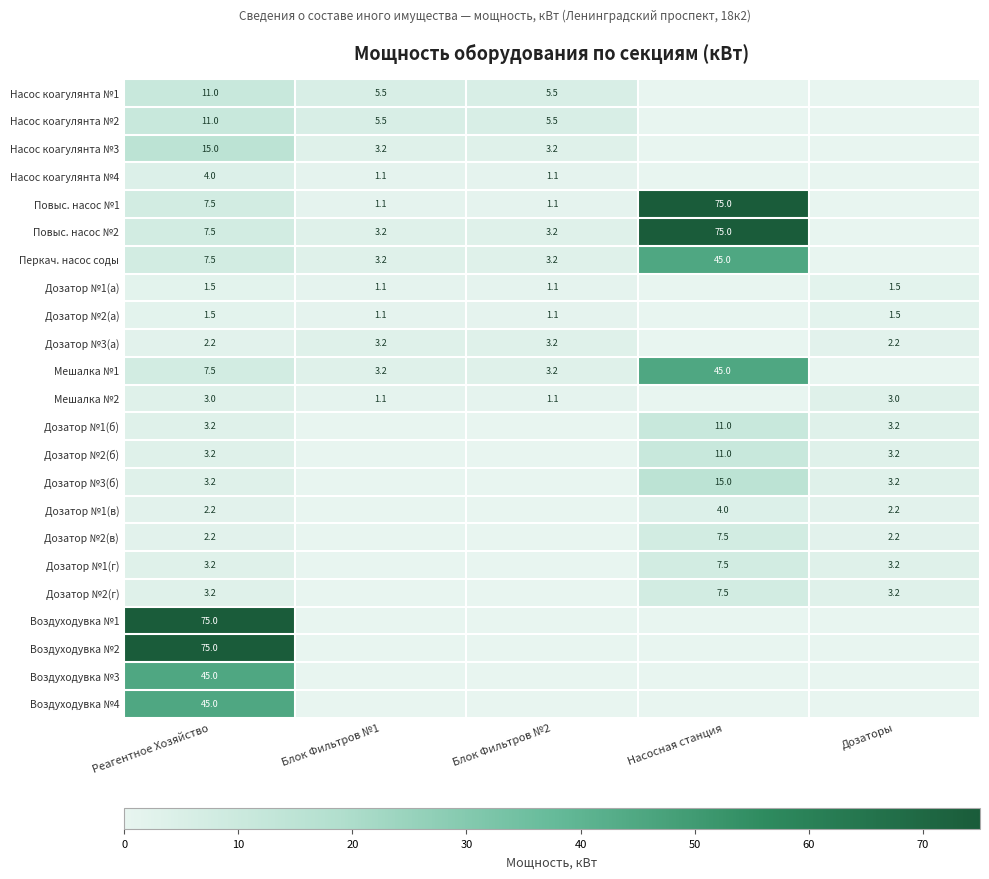

What is the difference between the highest and lowest values at Реагентное Хозяйство?

73.5